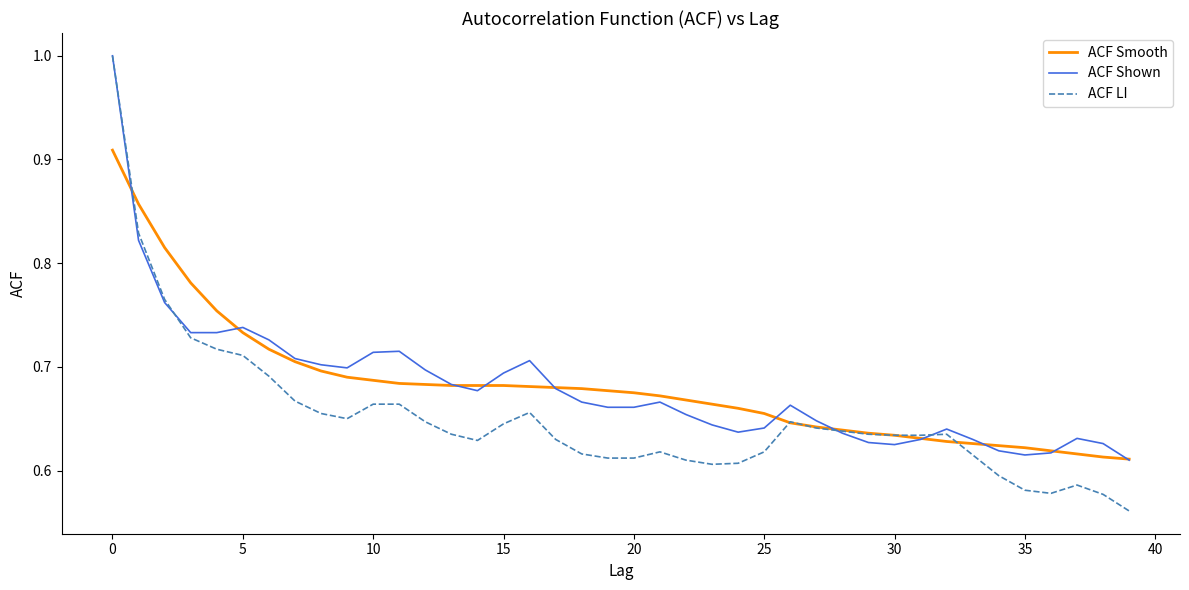

Which series has the widest spread of values?

ACF LI